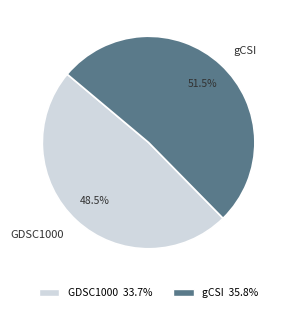

Which category has the smallest portion of the pie?

GDSC1000